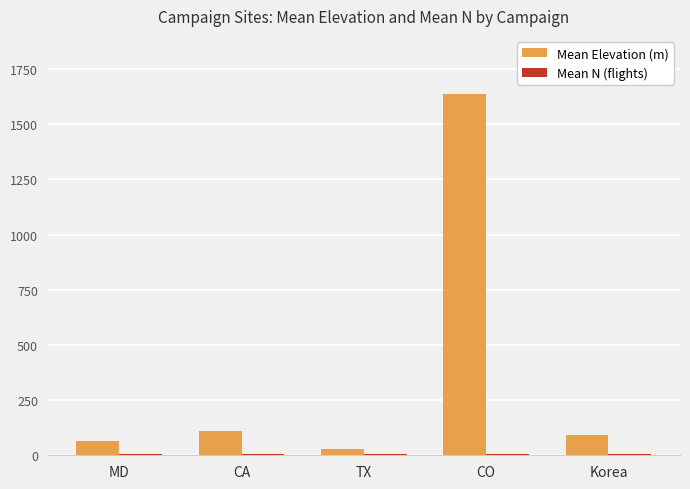

Which category has the highest value across all series?

CO